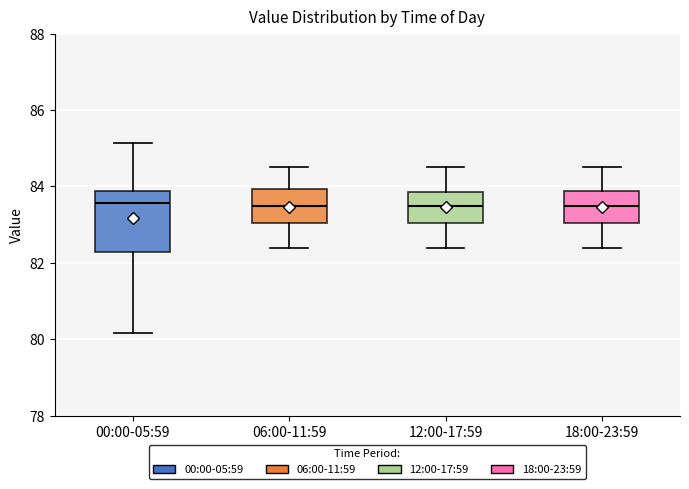

Reading left to right, read every box against the y-axis: the position of its median line, the range the box covers, and the ends of its whiskers. The values are not printed on the chart, so give them approximately, as read against the axis.

00:00-05:59: median 83.6, box 82.2 to 83.8, whiskers 80.2 to 85.2
06:00-11:59: median 83.6, box 83.0 to 84.0, whiskers 82.4 to 84.6
12:00-17:59: median 83.6, box 83.0 to 83.8, whiskers 82.4 to 84.6
18:00-23:59: median 83.6, box 83.0 to 83.8, whiskers 82.4 to 84.6